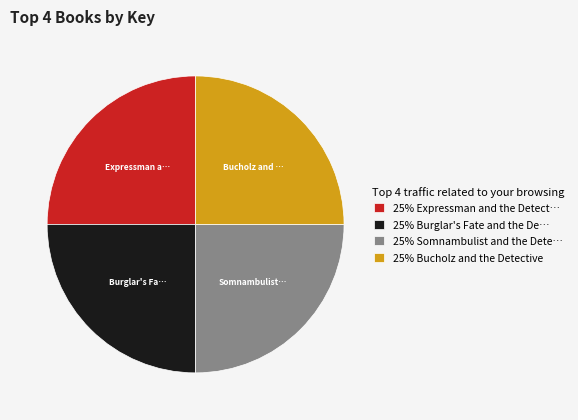

Is it true that 25% Somnambulist and the Dete… is 25% of the pie?

True